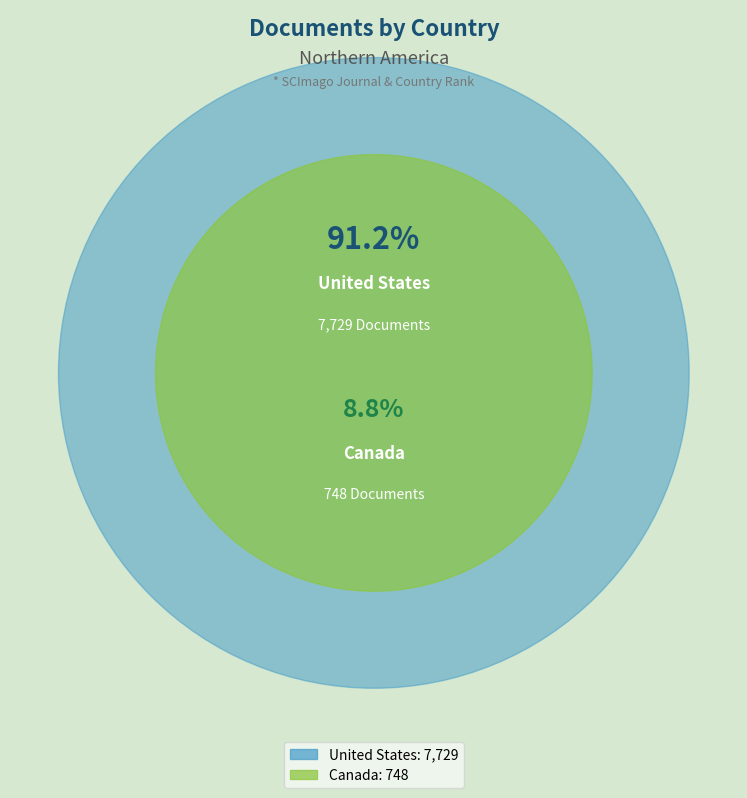

Does United States account for over 50% of the chart?

Yes